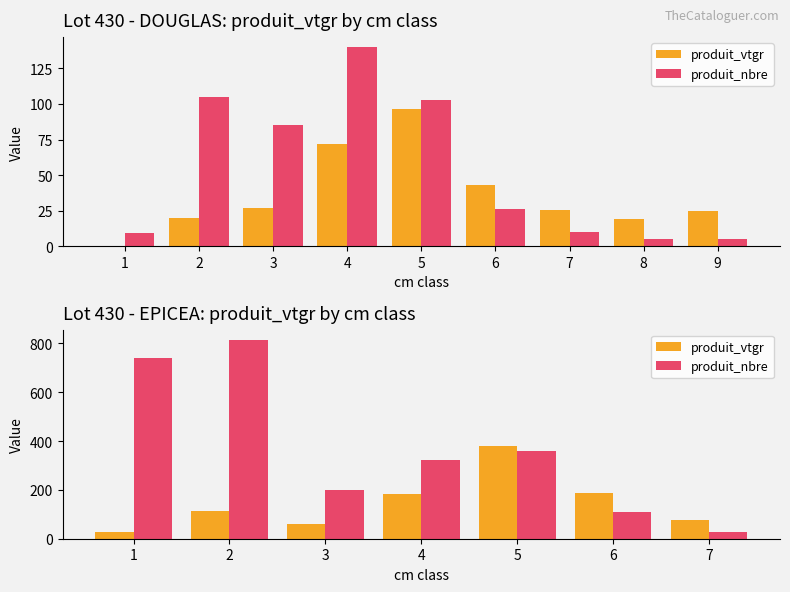

Between 5 and 6, which series saw the biggest shift?

produit_nbre